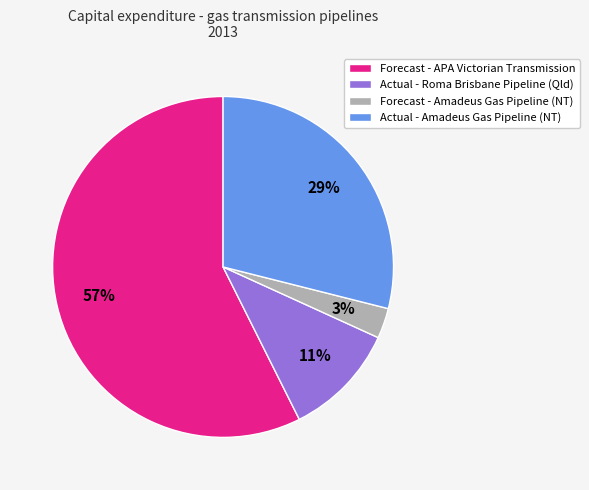

To the nearest percent, what portion does Forecast - Amadeus Gas Pipeline (NT) represent?

3%